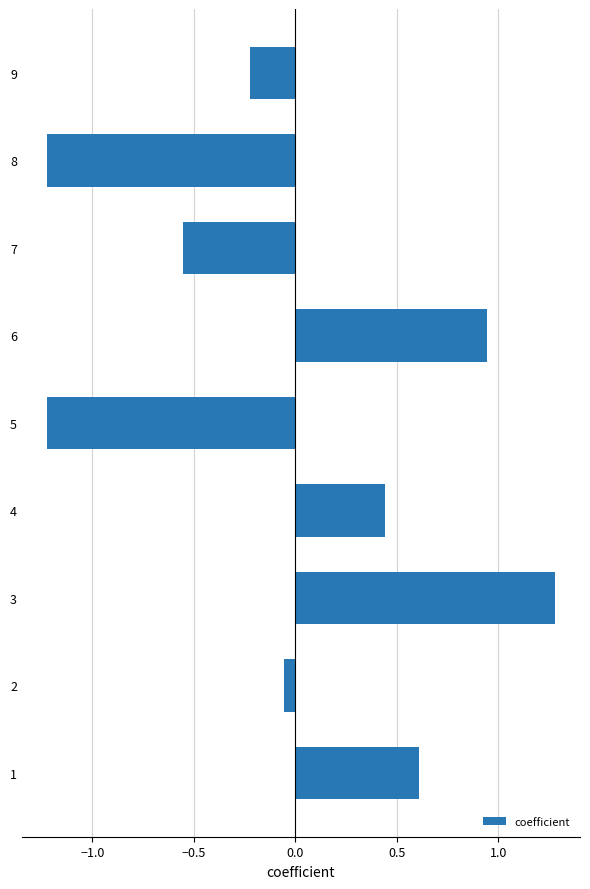

How many distinct data groups are displayed?

1